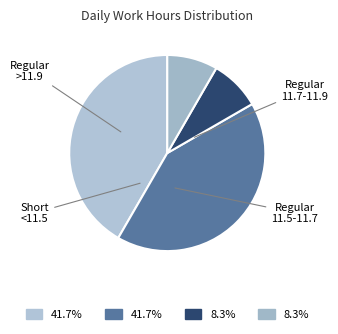

Count the number of slices in the pie.

4